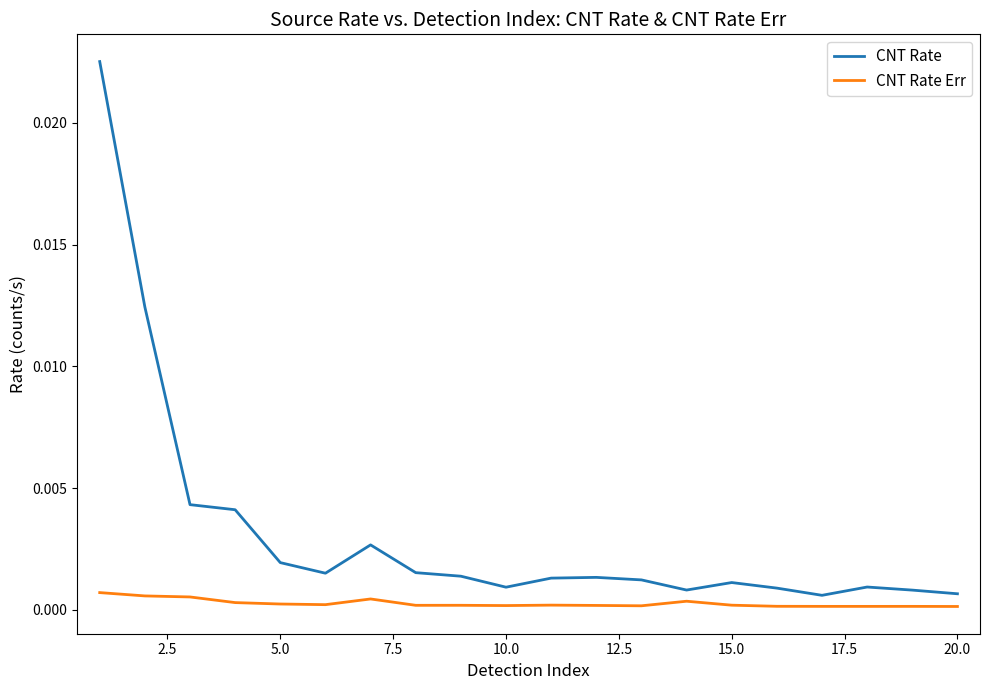

Does the chart display data point markers on the line(s)?

No